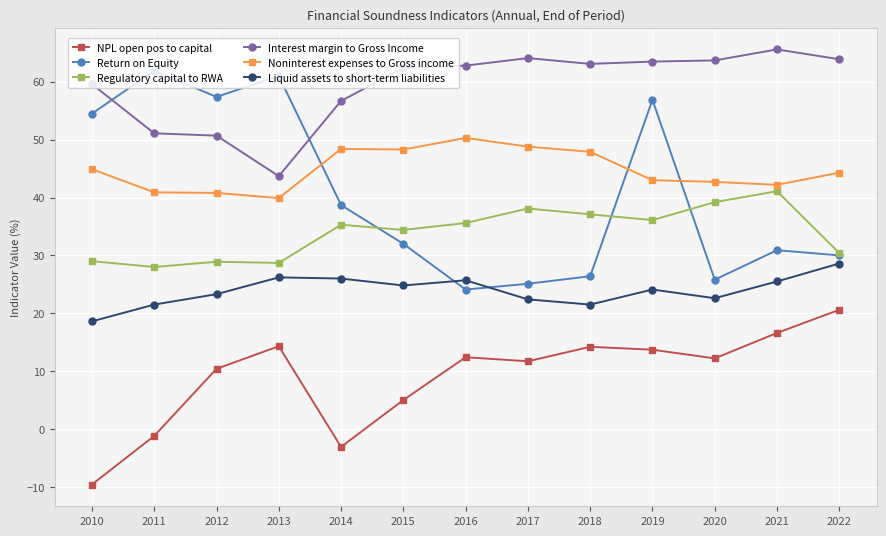

What is the spread (max minus min) of values at 2011?

63.1